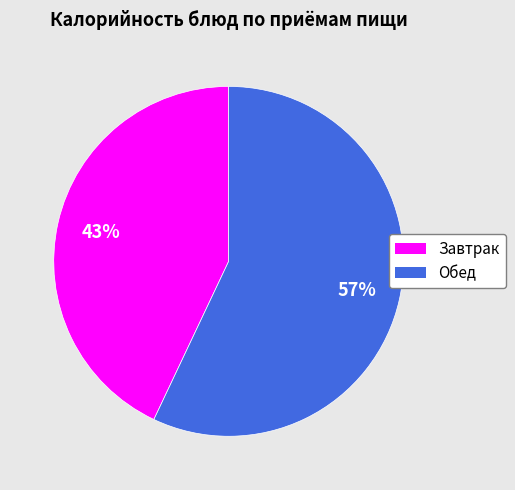

Is it true that Обед is 57% of the pie?

True